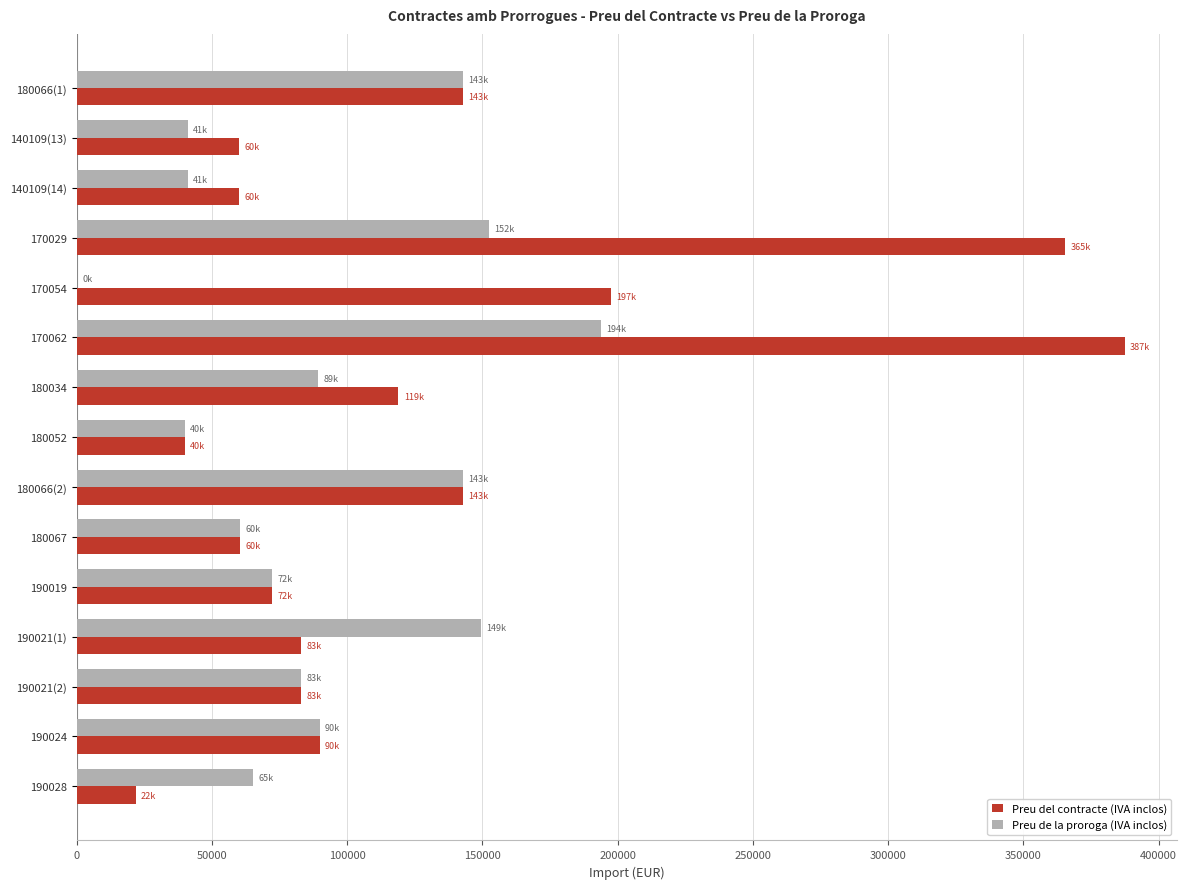

What is the highest value of the Preu de la proroga (IVA inclos) series?

193696.8